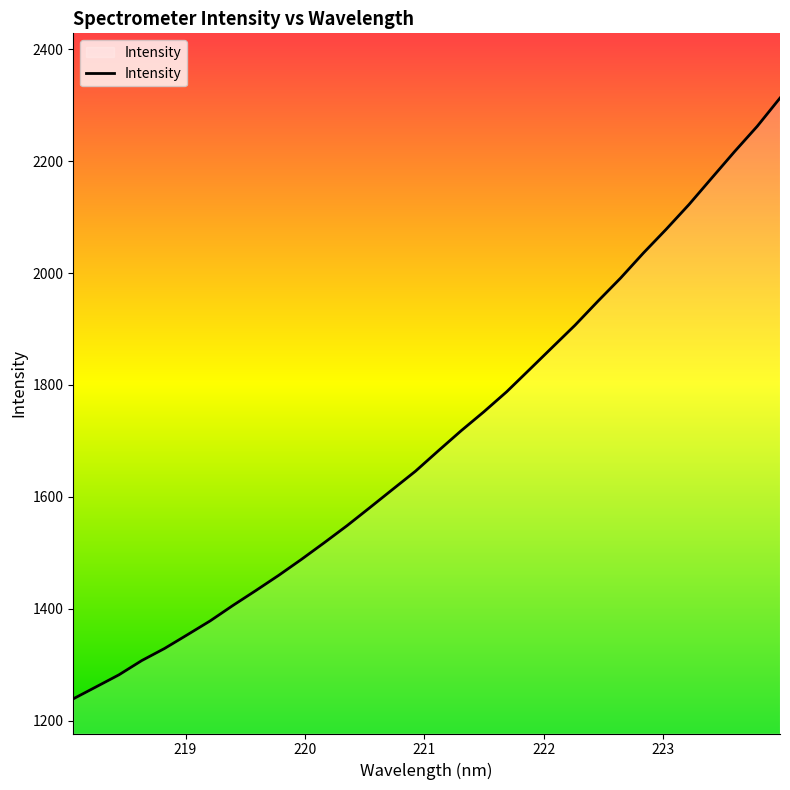

What is the greatest value displayed?

2312.7